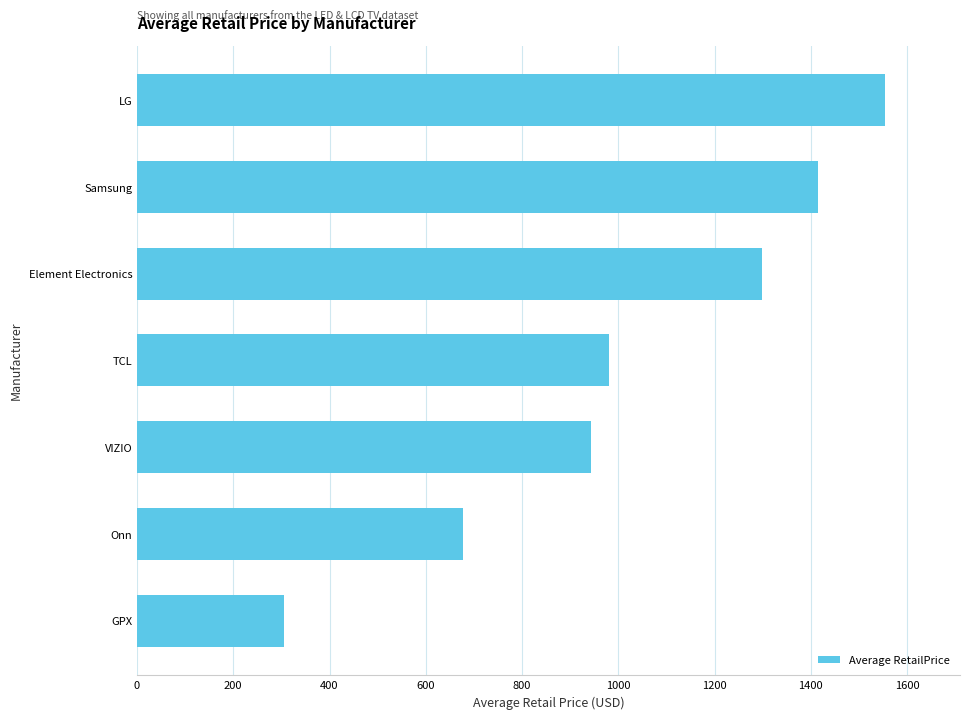

List the labels in order of value, smallest first.

GPX, Onn, VIZIO, TCL, Element Electronics, Samsung, LG